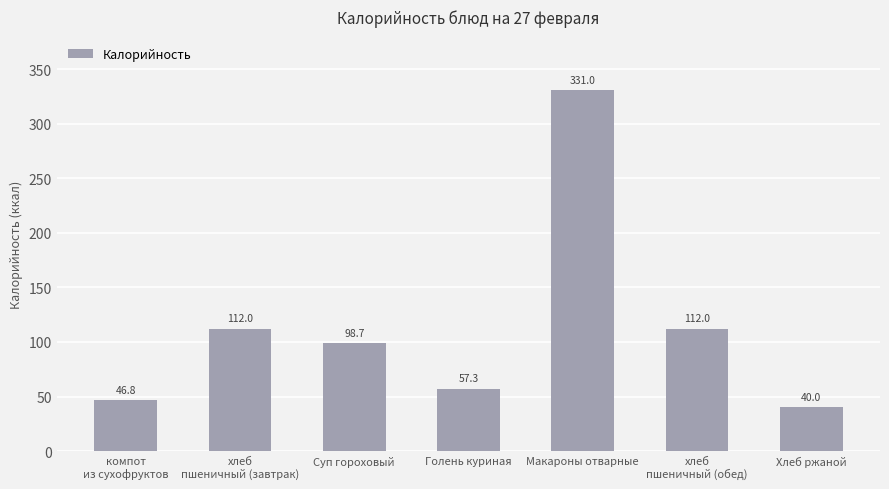

What is the sum of the values at Суп гороховый and Макароны отварные?

429.7